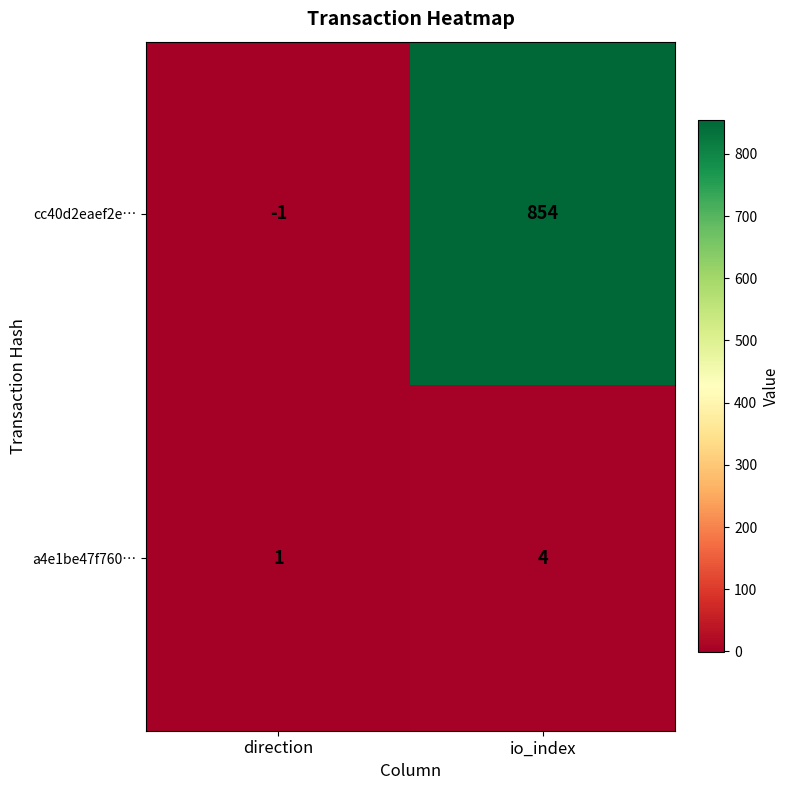

At which category is the sum across all series the highest?

io_index